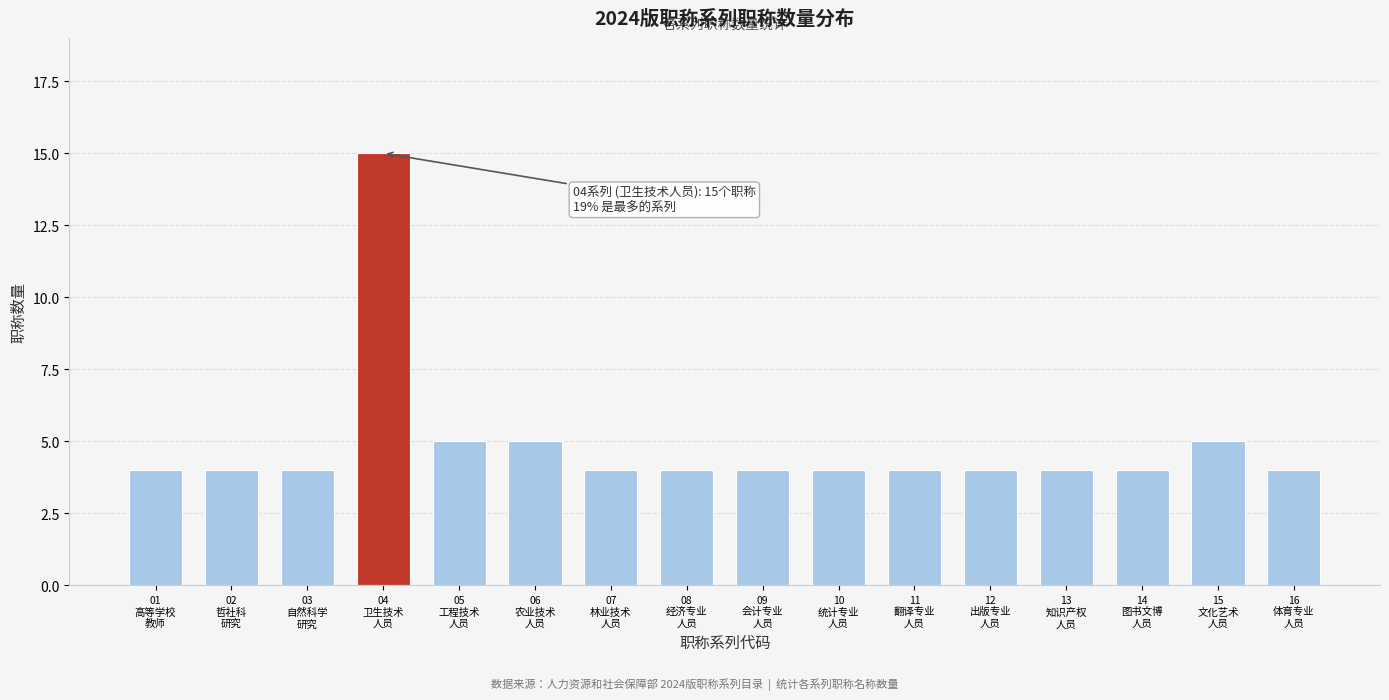

Reading left to right, list all the values displayed in this chart.

4	4	4	15	5	5	4	4	4	4	4	4	4	4	5	4